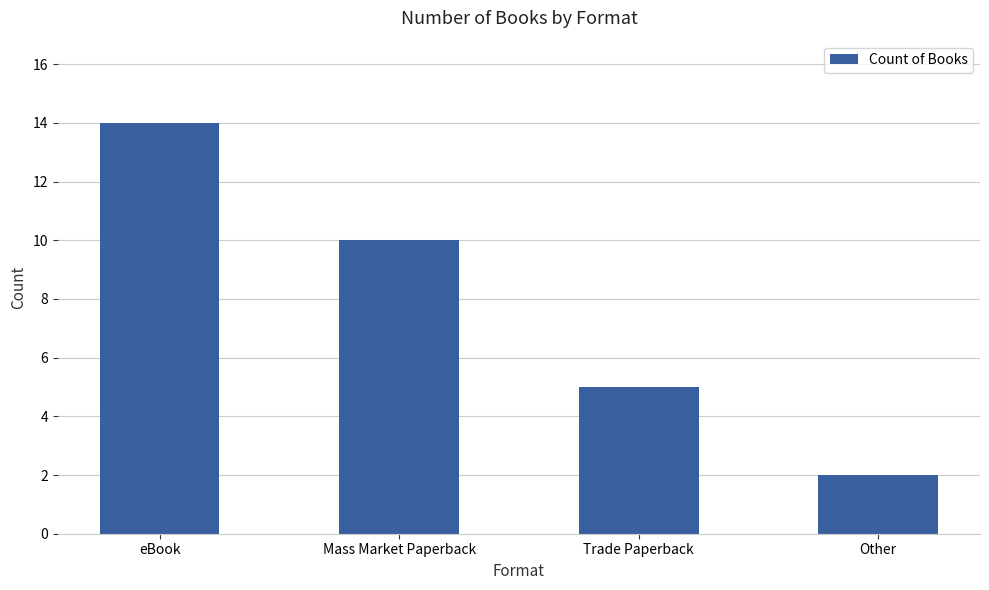

Does the chart contain any negative values?

No